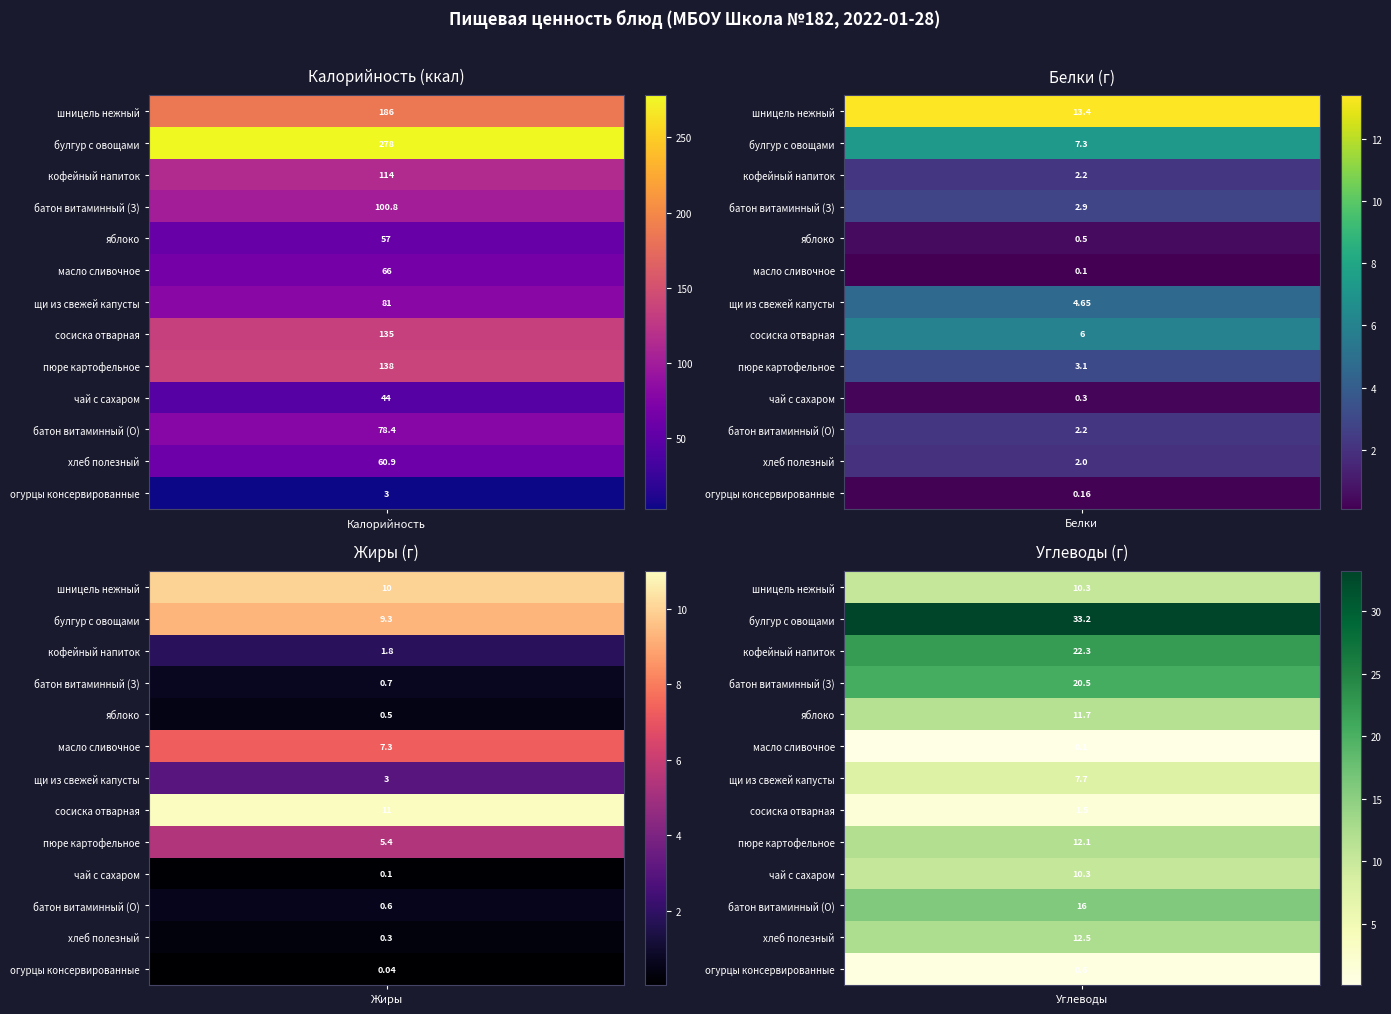

Reading right to left, what are all the values shown in this chart?

Калорийность: 3.0	60.9	78.4	44.0	138.0	135.0	81.0	66.0	57.0	100.8	114.0	278.0	186.0
Белки: 0.2	2.0	2.2	0.3	3.1	6.0	4.7	0.1	0.5	2.9	2.2	7.3	13.4
Жиры: 0.0	0.3	0.6	0.1	5.4	11.0	3.0	7.3	0.5	0.7	1.8	9.3	10.0
Углеводы: 0.6	12.5	16.0	10.3	12.1	1.5	7.7	0.1	11.7	20.5	22.3	33.2	10.3